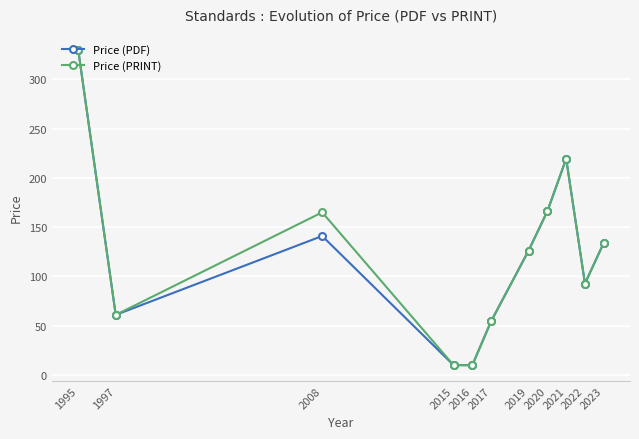

The Price (PDF) series shows 159.8 at 1995. True or false?

False